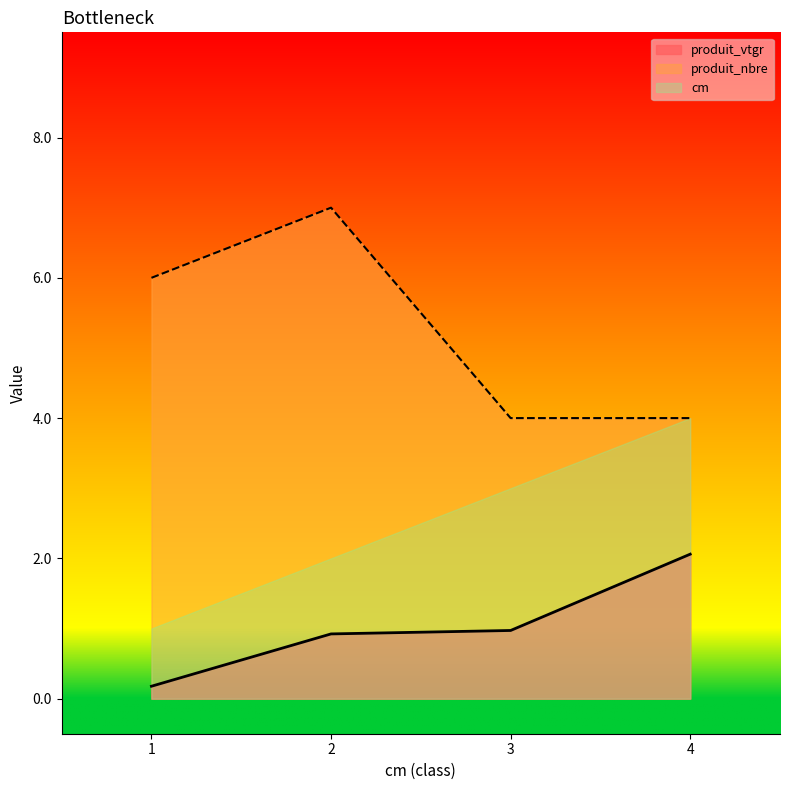

What is the highest value of the cm series?

4.0